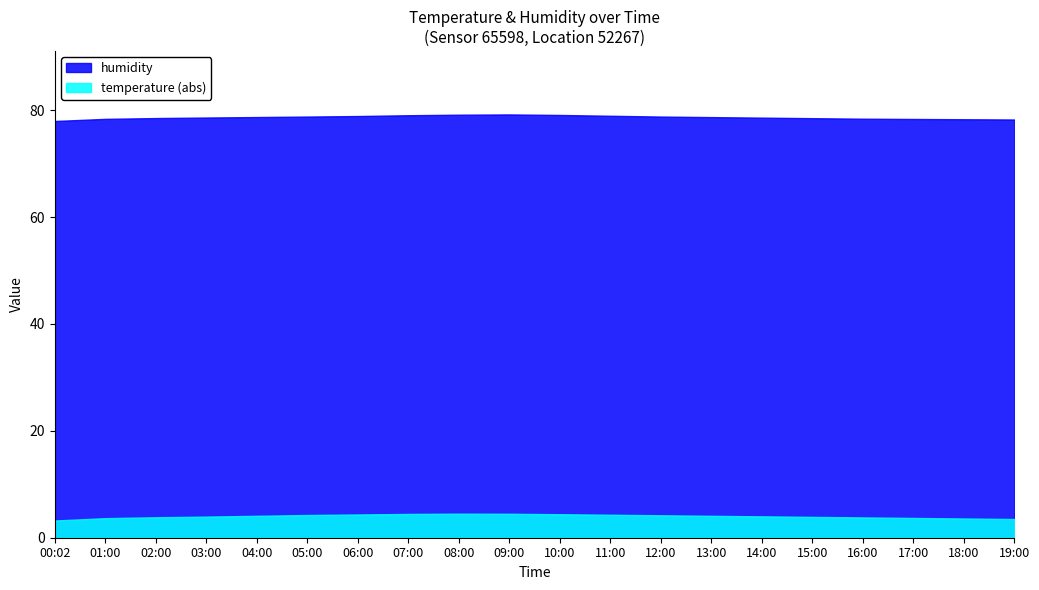

True or false: temperature and humidity intersect in this chart.

False